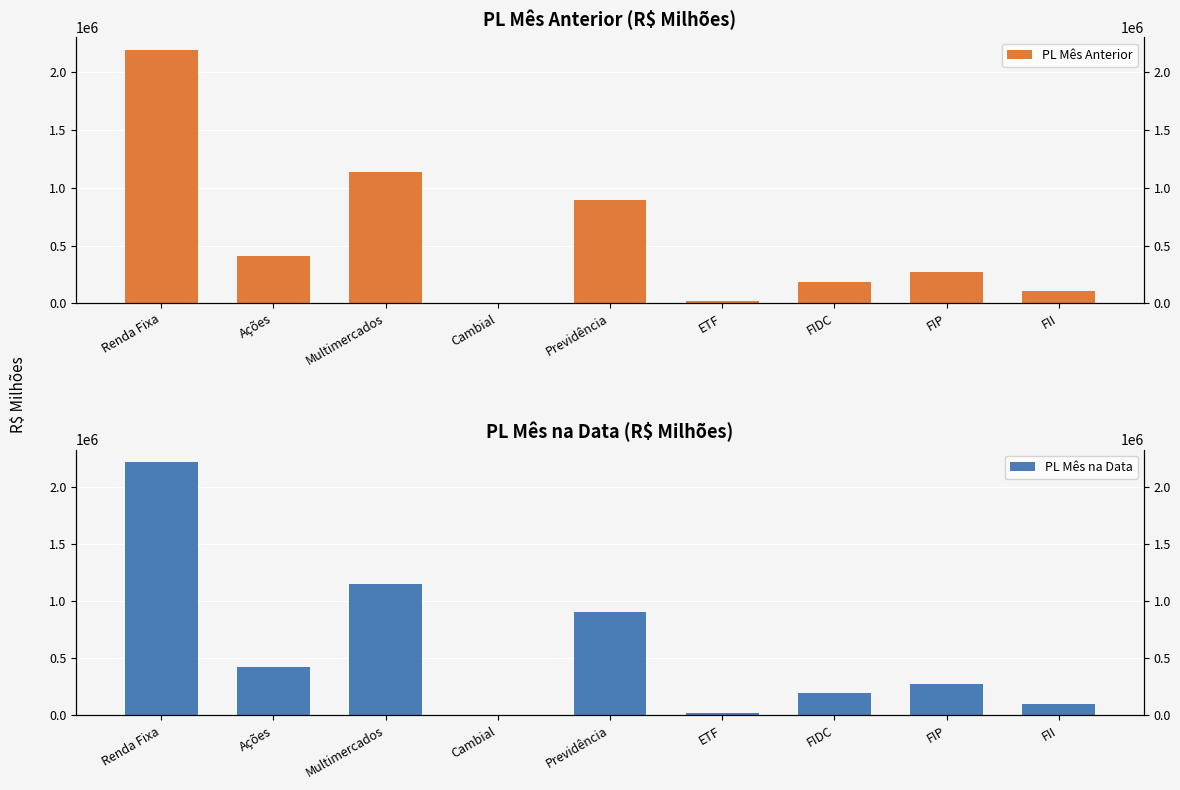

What is the total value across all series at ETF?

49951.3